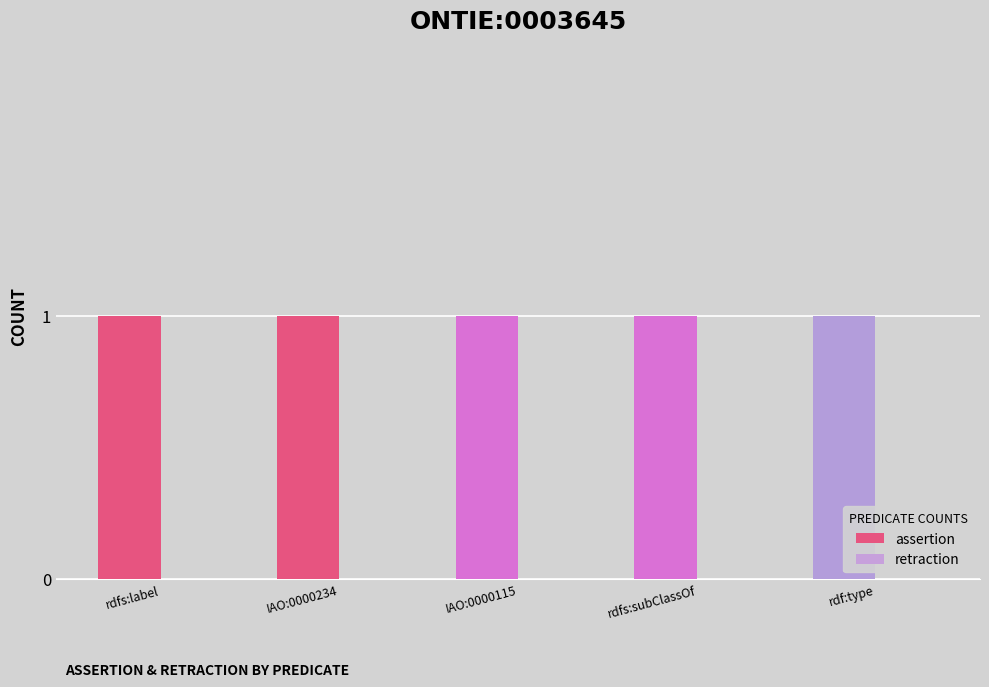

List the series in order of their overall mean, highest first.

assertion, retraction